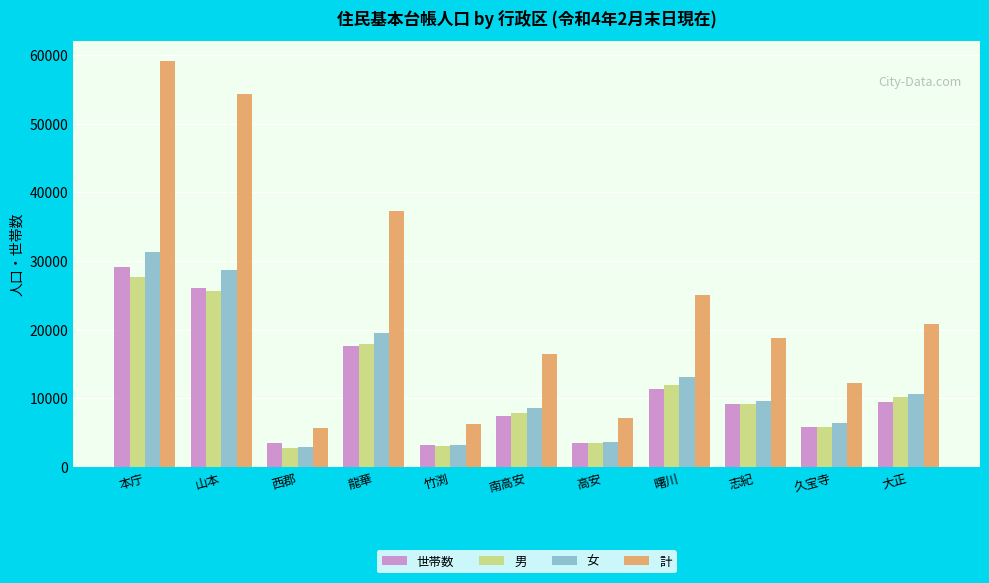

At which label is 世帯数 closest to 16182?

龍華